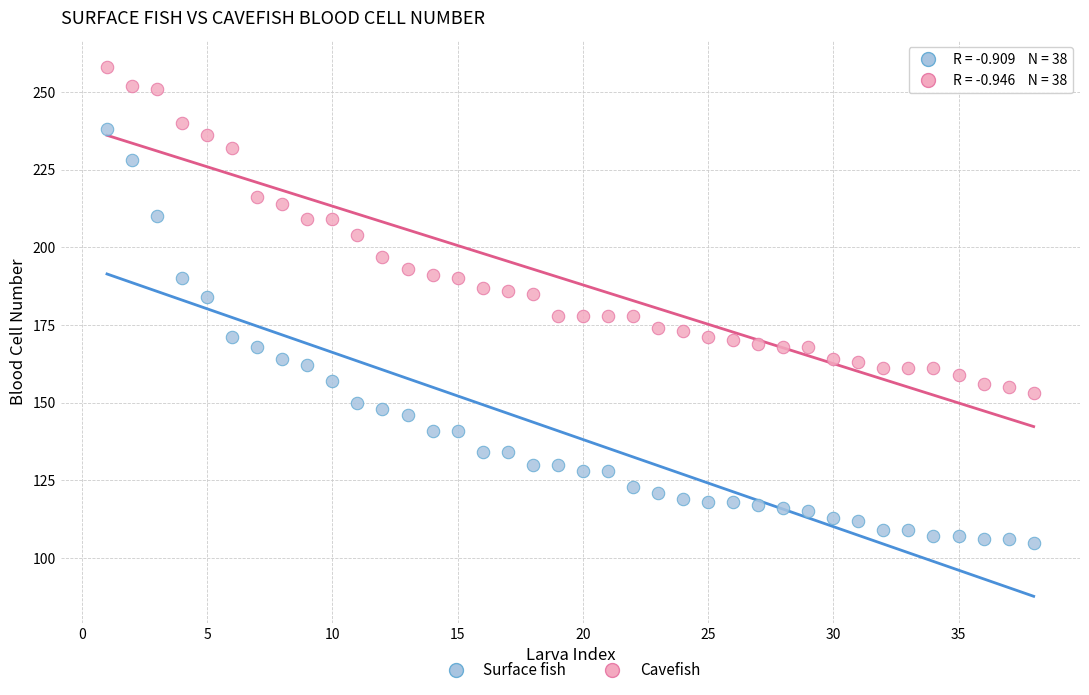

Across all data points, what is the range of X values (max minus min)?

37